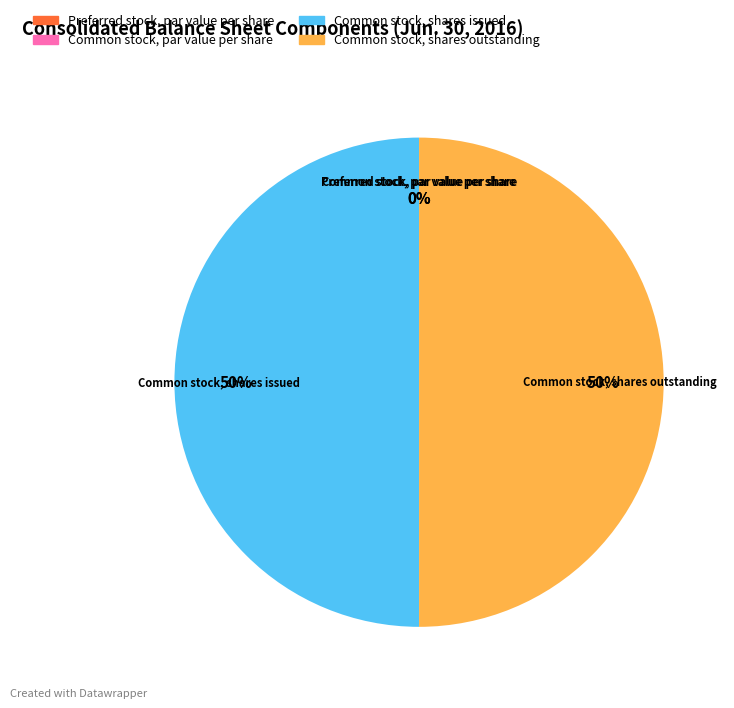

True or false: Common stock, shares outstanding accounts for 50% of the total.

True